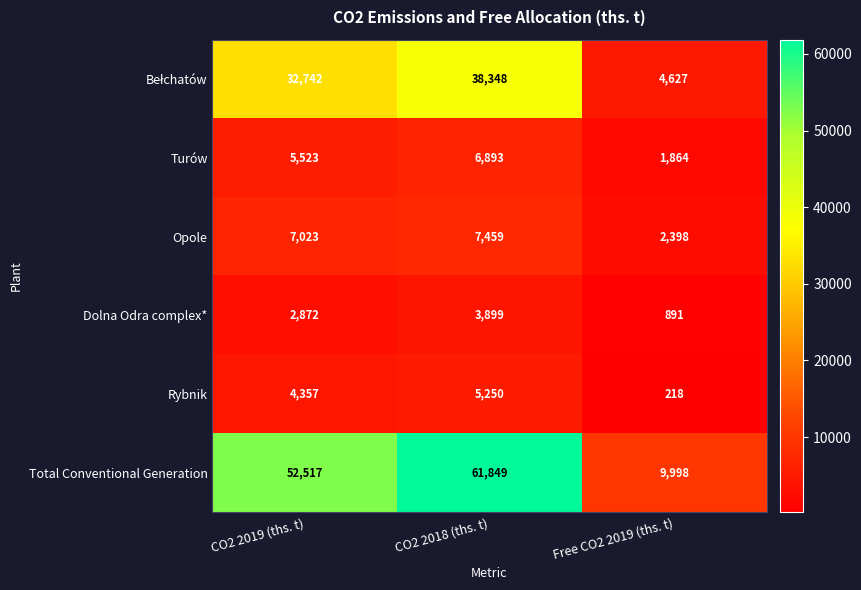

What is the spread (max minus min) of values at Free CO2 2019 (ths. t)?

9780